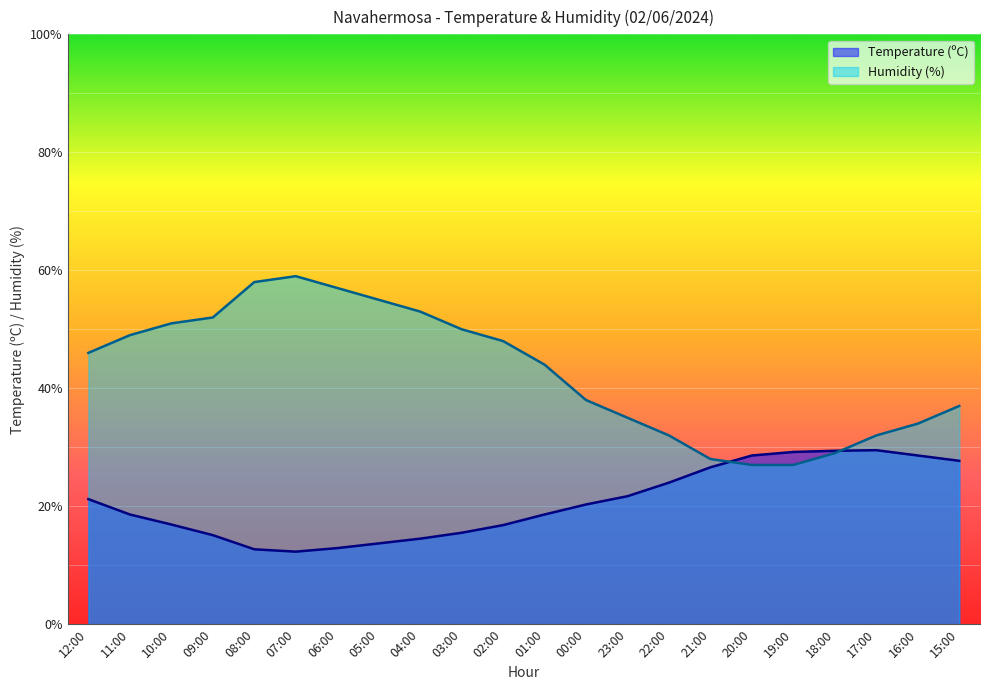

What is the approximate value of Humidity (%) at 20:00?

27.0